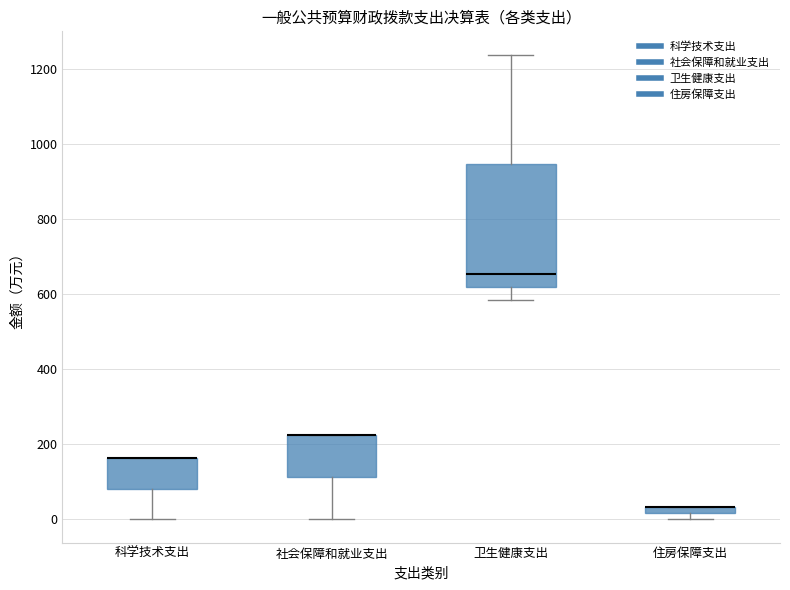

Comparing the boxes themselves (not the whiskers), which one is the tallest?

卫生健康支出